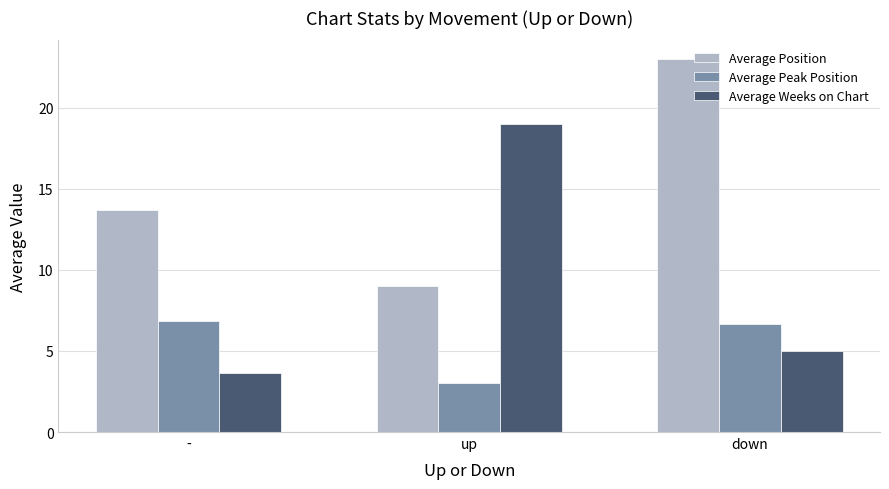

At how many categories does at least one series exceed 22?

1